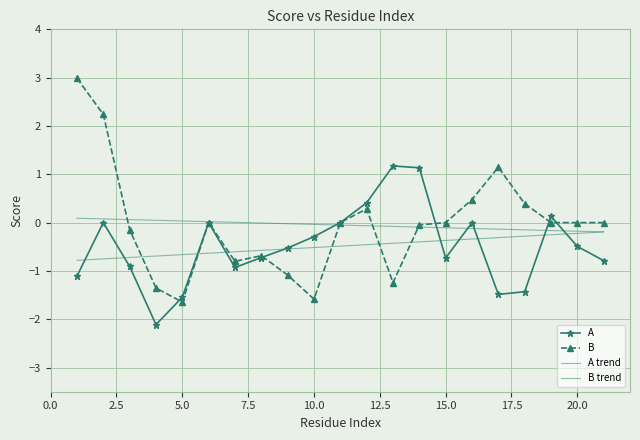

How many values in the B series are below 0?

9